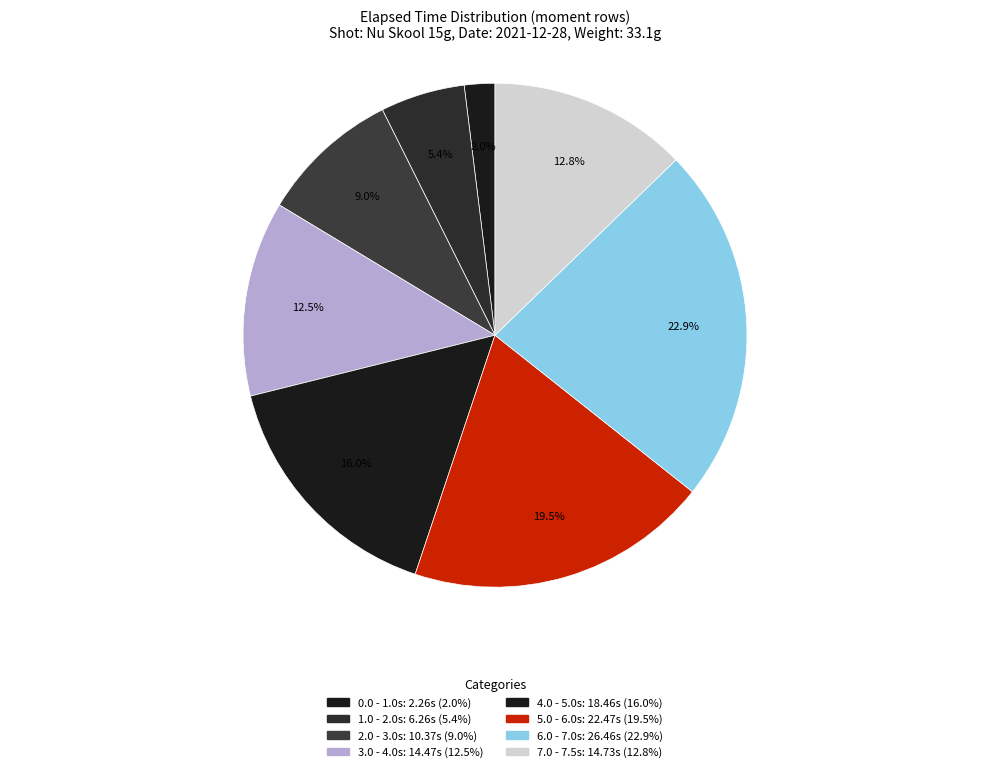

Count the number of slices in the pie.

8